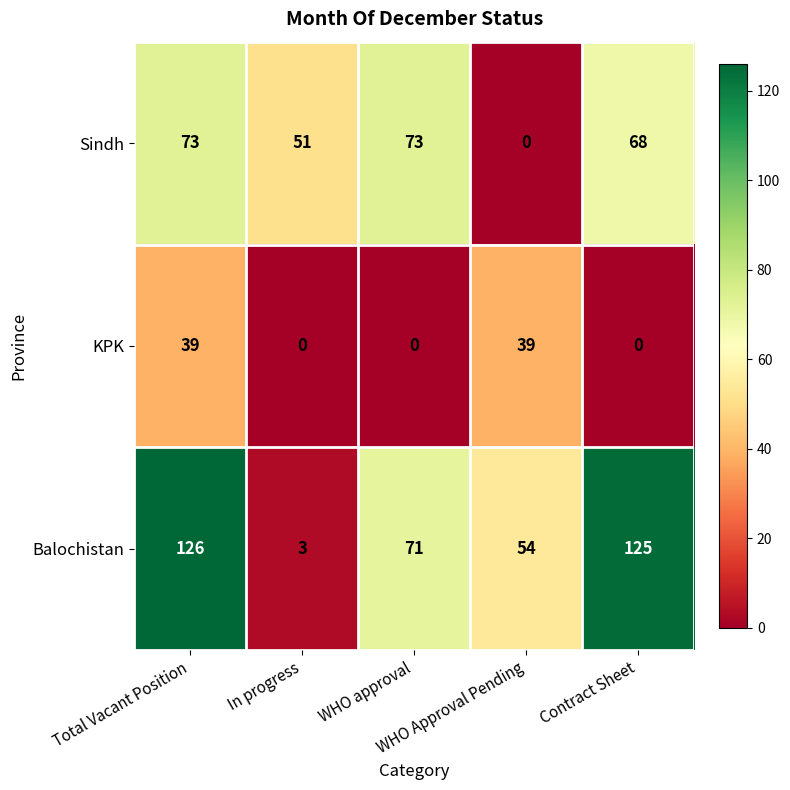

Which series has the largest range (max minus min)?

Balochistan